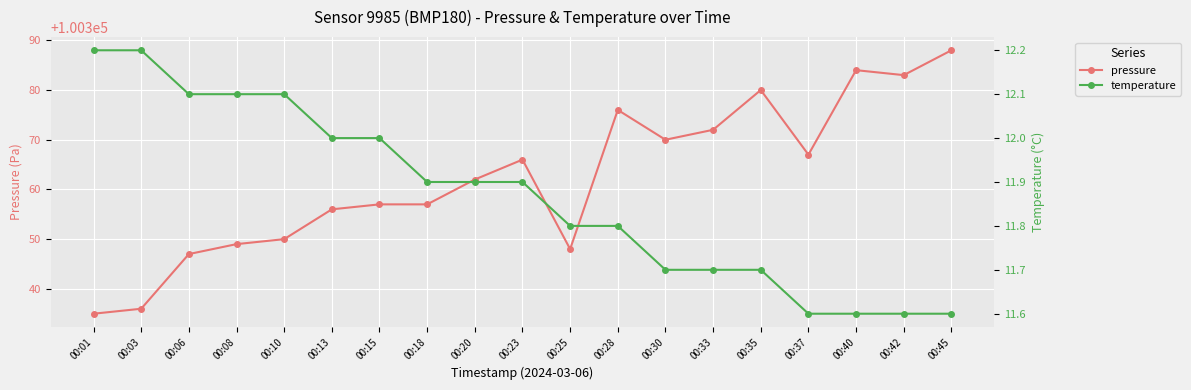

The value of temperature at 00:13 is 12.0. True or false?

True